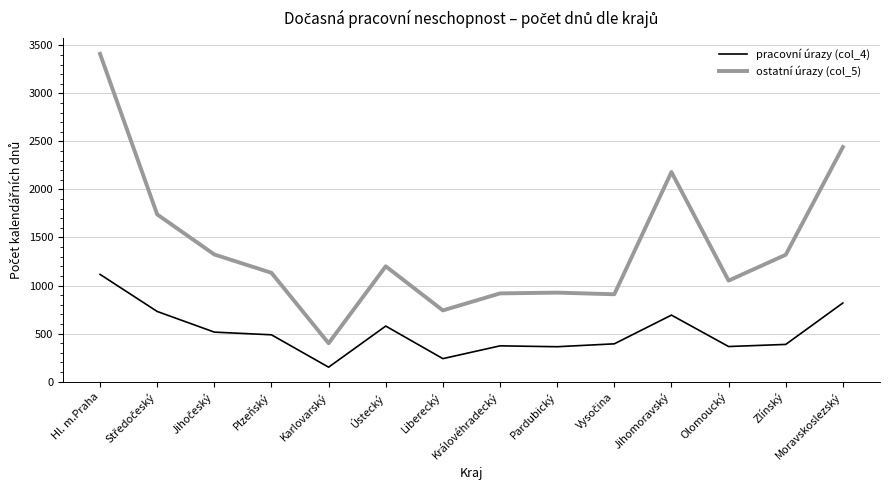

True or false: pracovní úrazy (col_4) and ostatní úrazy (col_5) intersect in this chart.

False